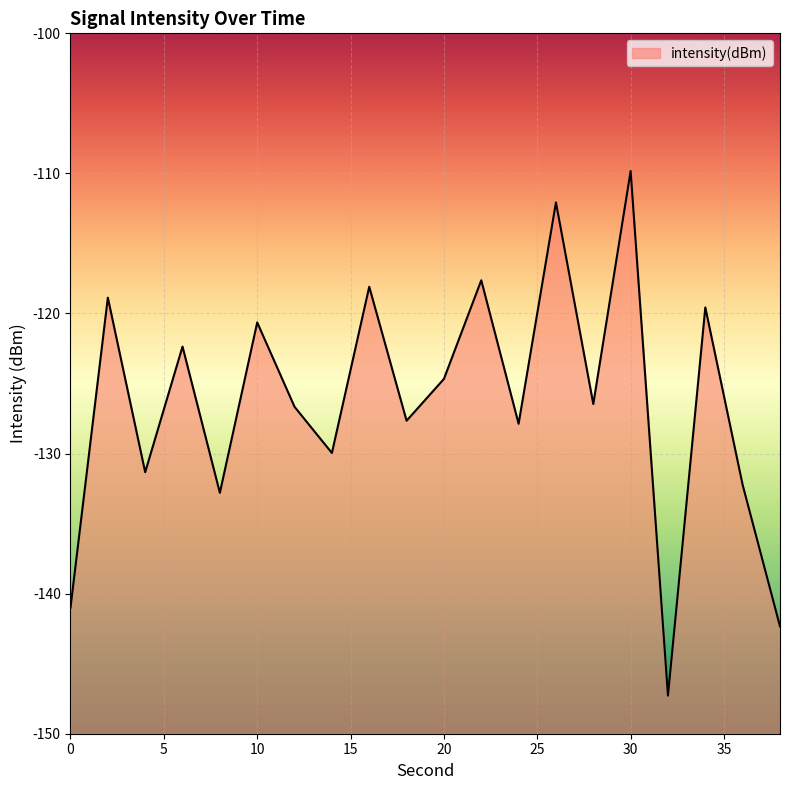

What is the greatest value displayed?

-109.8